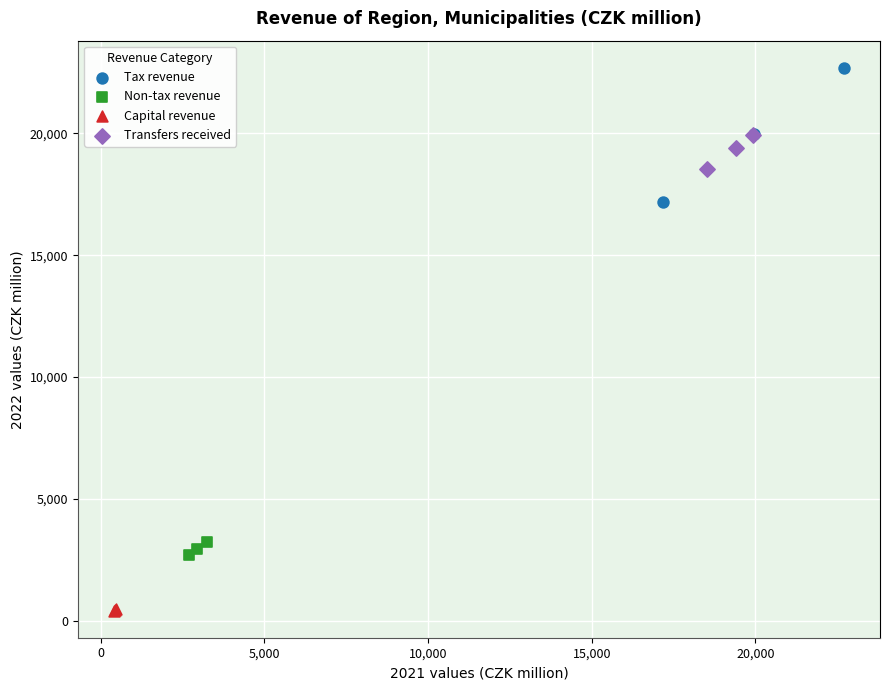

Which series contains the lowest Y value?

Capital revenue